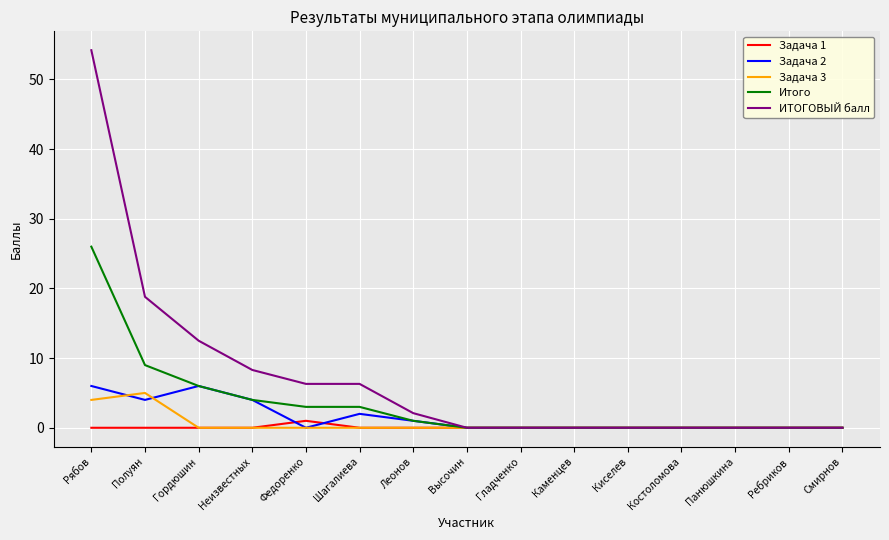

What are all the series names shown in the legend?

Задача 1, Задача 2, Задача 3, Итого, ИТОГОВЫЙ балл